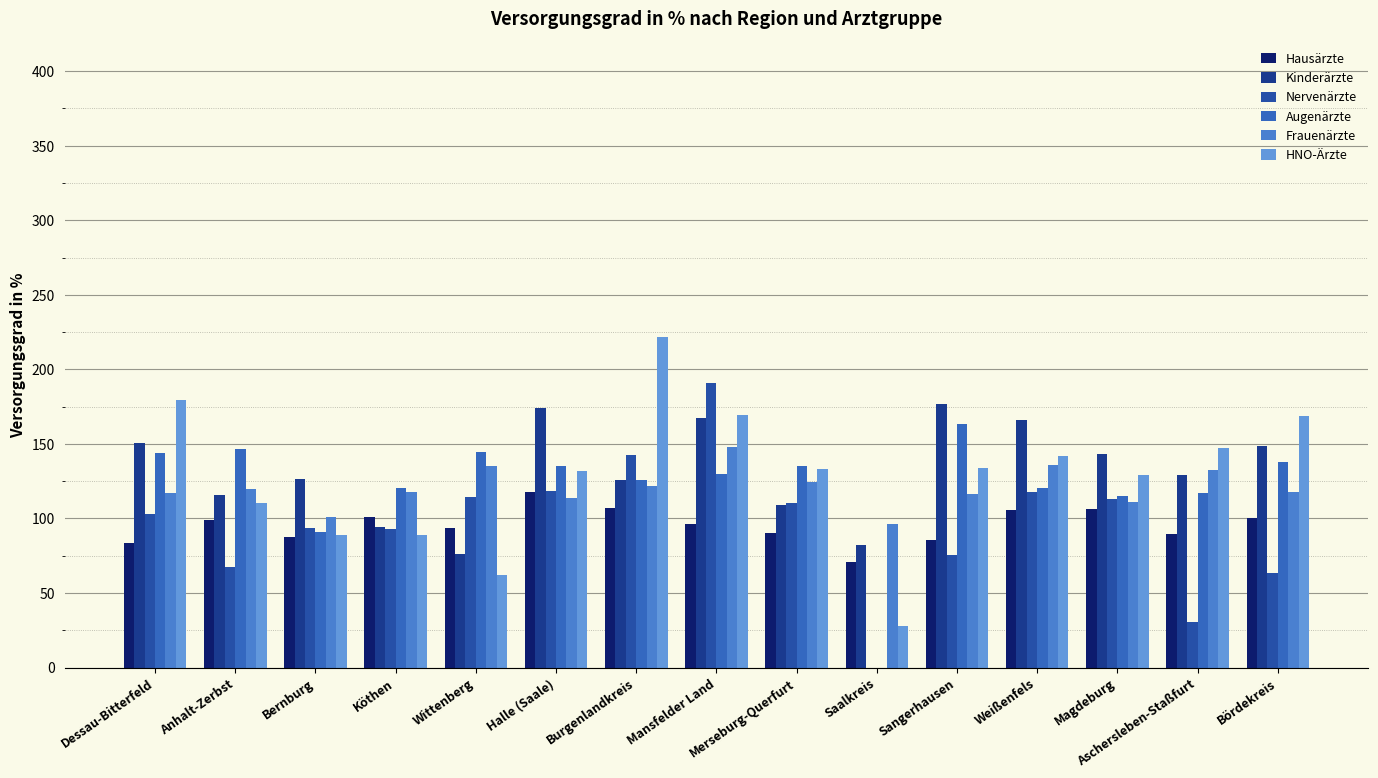

What is the total value across all series at Aschersleben-Staßfurt?

646.3